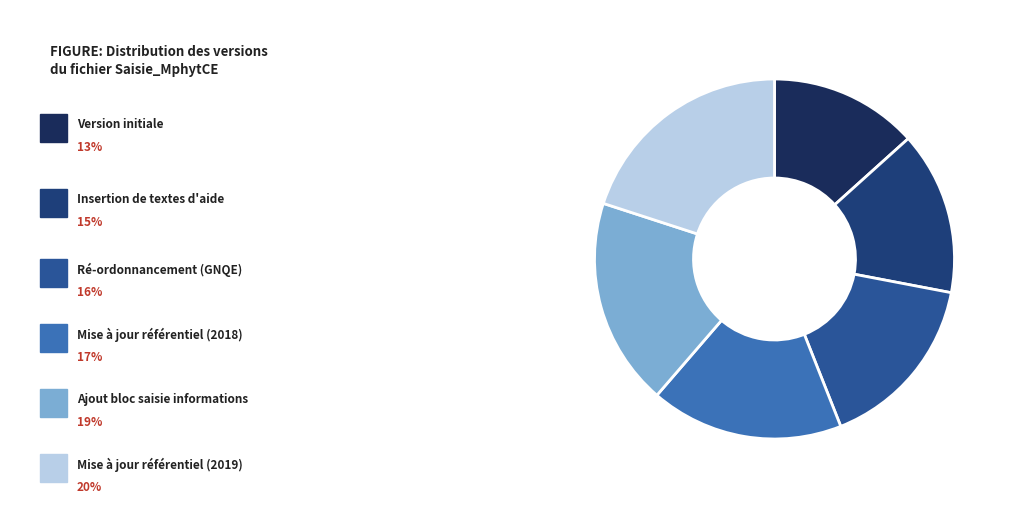

How many segments does this pie chart have?

6